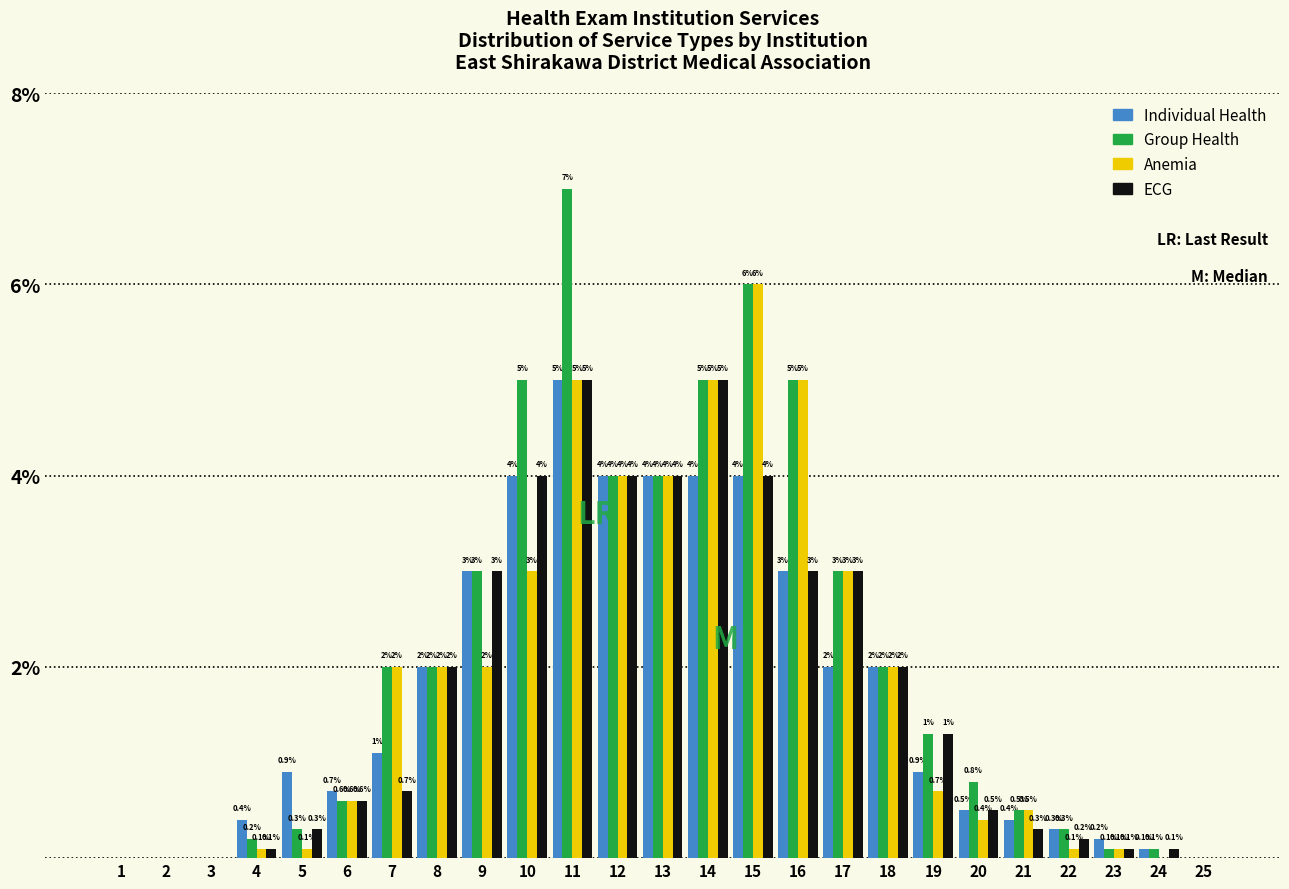

Reading left to right, list all the values displayed in this chart.

Individual Health: 1=0.0	2=0.0	3=0.0	4=0.4	5=0.9	6=0.7	7=1.1	8=2.0	9=3.0	10=4.0	11=5.0	12=4.0	13=4.0	14=4.0	15=4.0	16=3.0	17=2.0	18=2.0	19=0.9	20=0.5	21=0.4	22=0.3	23=0.2	24=0.1	25=0.0
Group Health: 1=0.0	2=0.0	3=0.0	4=0.2	5=0.3	6=0.6	7=2.0	8=2.0	9=3.0	10=5.0	11=7.0	12=4.0	13=4.0	14=5.0	15=6.0	16=5.0	17=3.0	18=2.0	19=1.3	20=0.8	21=0.5	22=0.3	23=0.1	24=0.1	25=0.0
Anemia: 1=0.0	2=0.0	3=0.0	4=0.1	5=0.1	6=0.6	7=2.0	8=2.0	9=2.0	10=3.0	11=5.0	12=4.0	13=4.0	14=5.0	15=6.0	16=5.0	17=3.0	18=2.0	19=0.7	20=0.4	21=0.5	22=0.1	23=0.1	24=0.0	25=0.0
ECG: 1=0.0	2=0.0	3=0.0	4=0.1	5=0.3	6=0.6	7=0.7	8=2.0	9=3.0	10=4.0	11=5.0	12=4.0	13=4.0	14=5.0	15=4.0	16=3.0	17=3.0	18=2.0	19=1.3	20=0.5	21=0.3	22=0.2	23=0.1	24=0.1	25=0.0